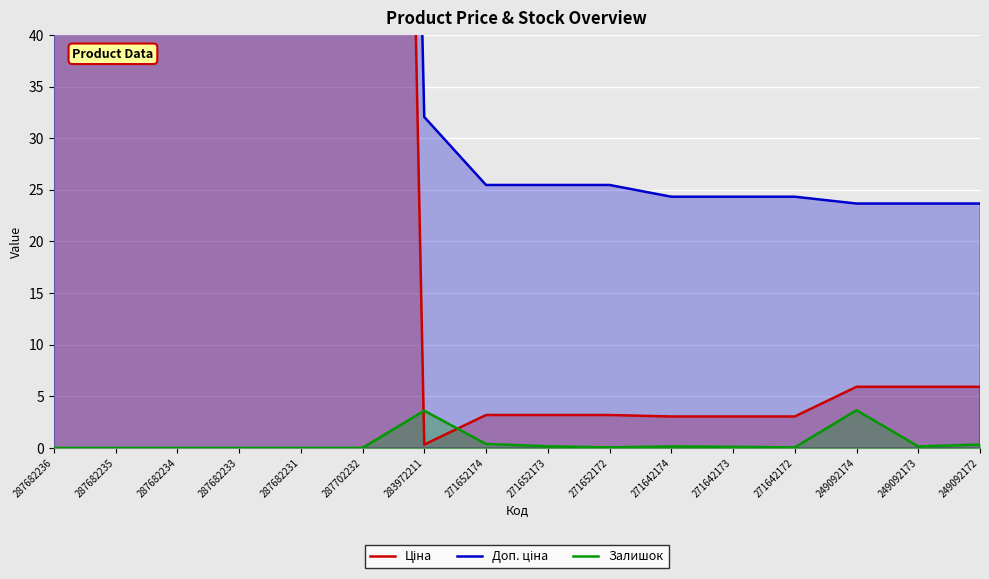

What is the label of the 5th point from the left?

287682231